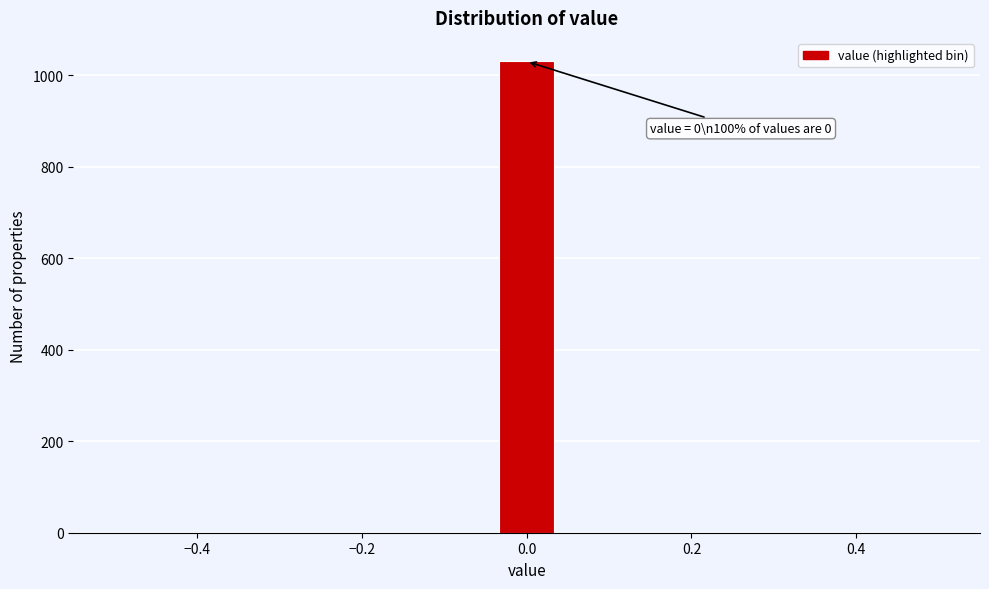

Around what value on the x-axis is the tallest bar? Give the approximate position of its centre, as read against the axis.

0.00